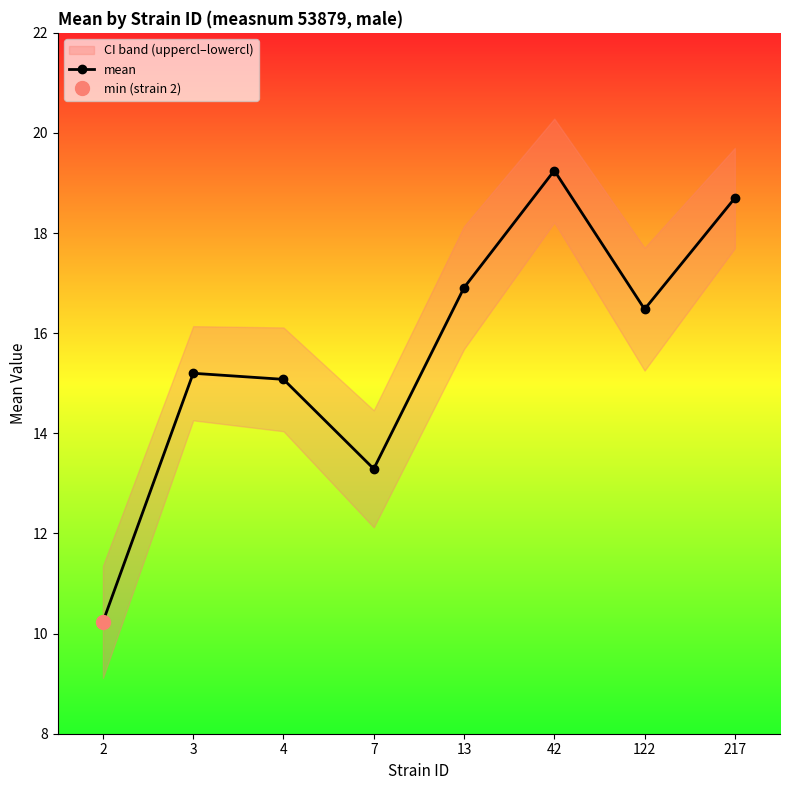

How many interior local peaks (higher than both neighbors) does the data have?

2